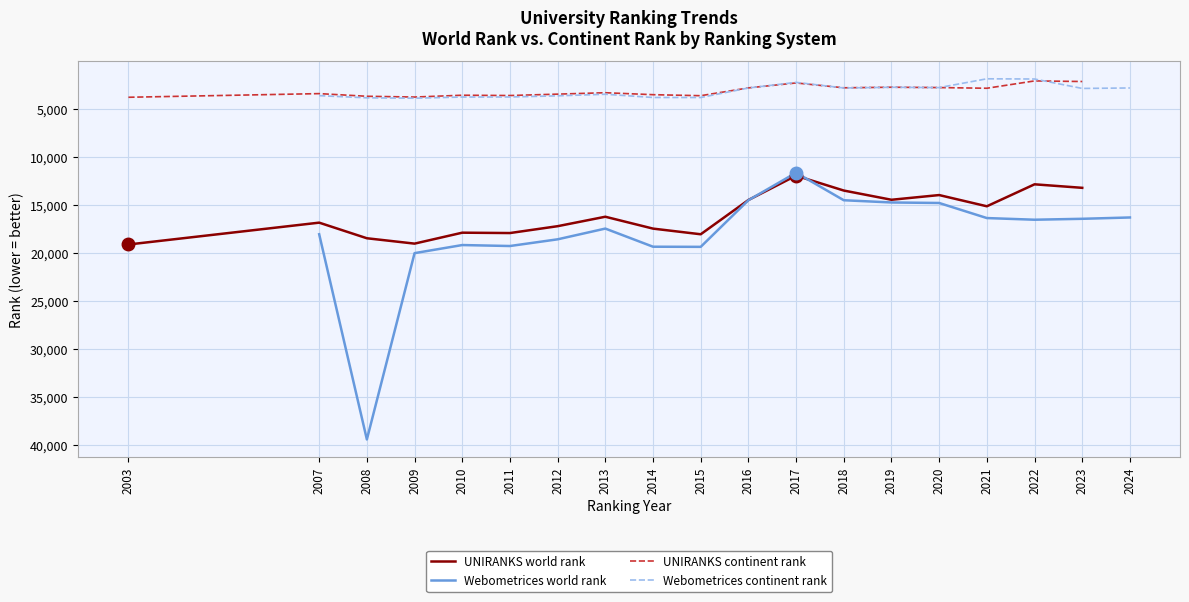

At which label does UNIRANKS world rank reach its minimum?

2017